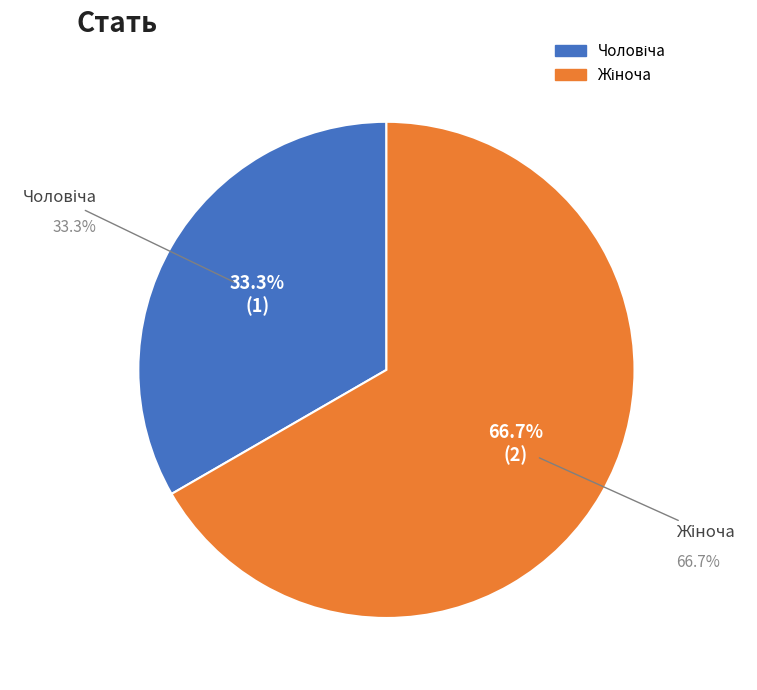

Combined, do Чоловіча and Жіноча account for over 50%?

Yes